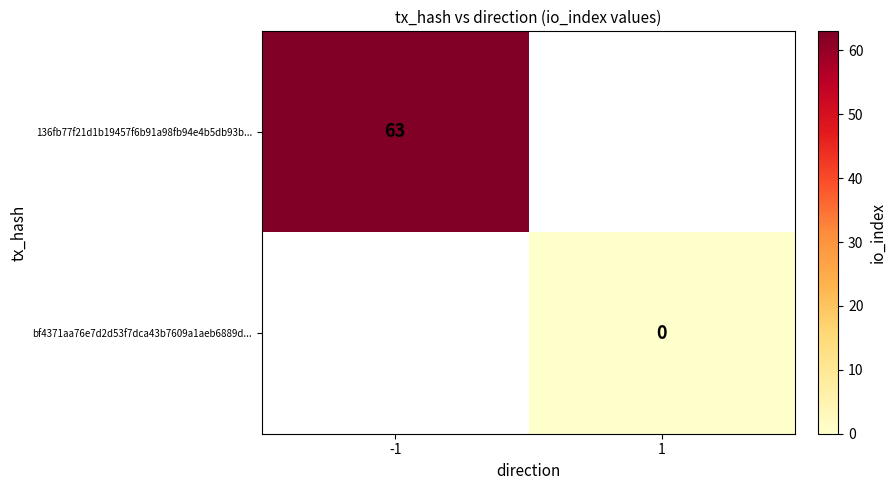

The value of 136fb77f21d1b19457f6b91a98fb94e4b5db93b... at -1 is 63. True or false?

True